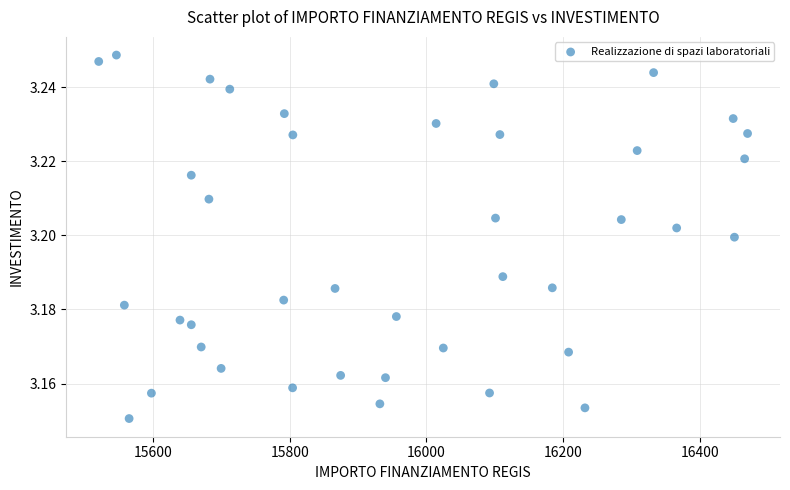

What is the range of X values (max minus min)?

949.3